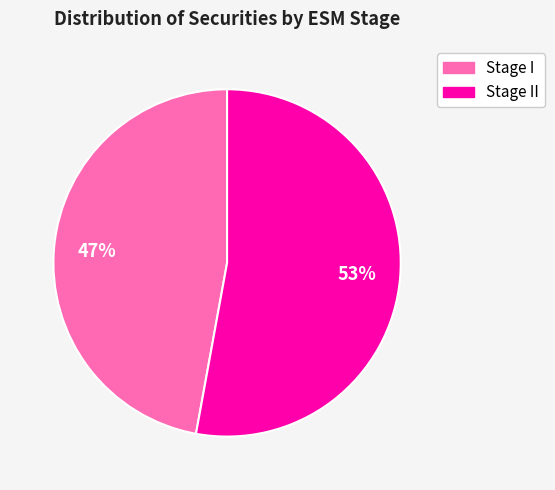

Is there a majority slice in this chart?

Yes